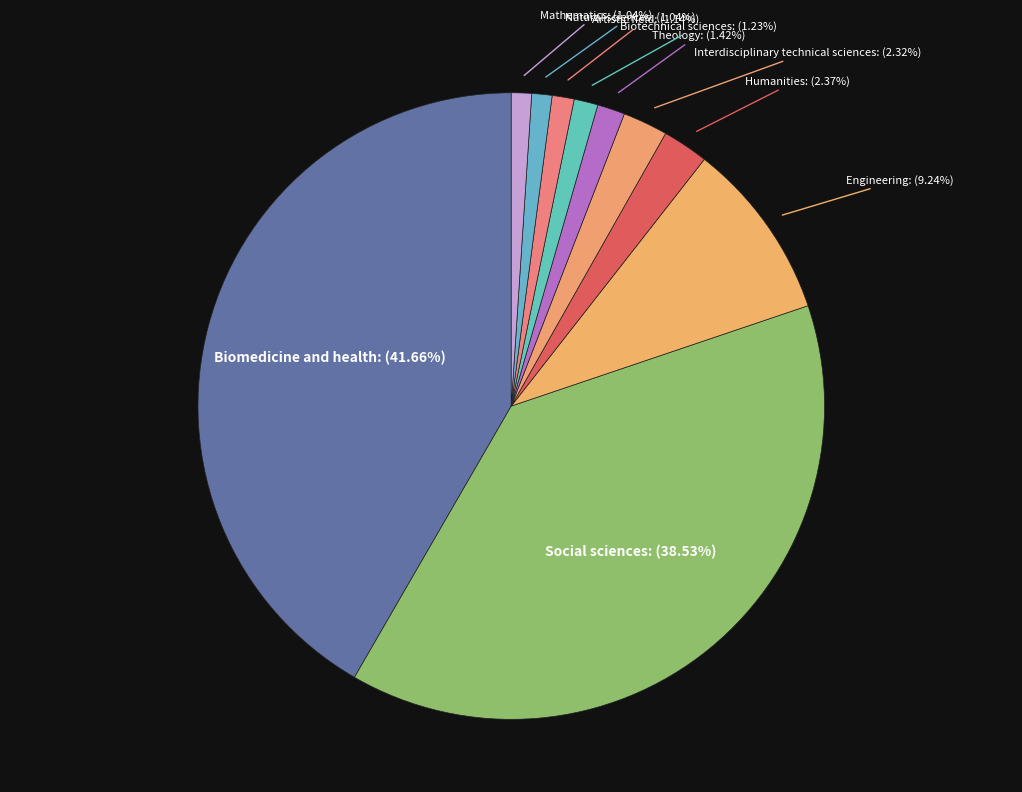

Approximately how many times larger is the value at Social sciences compared to Engineering?

4.2